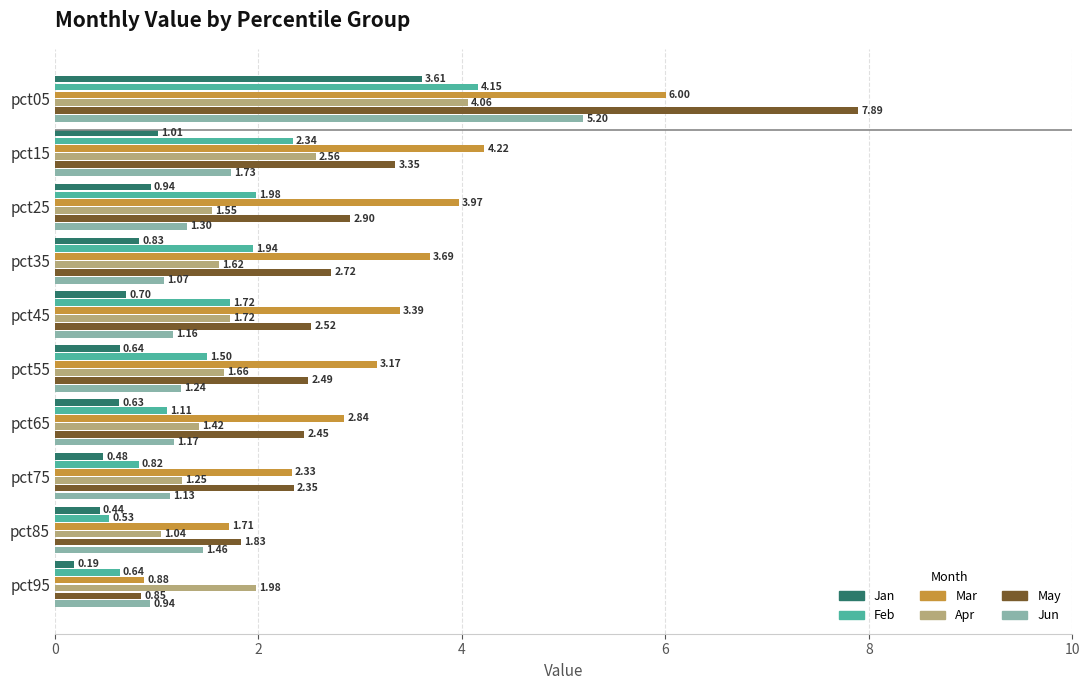

List the labels in order of Jun value, largest first.

pct05, pct15, pct85, pct25, pct55, pct65, pct45, pct75, pct35, pct95